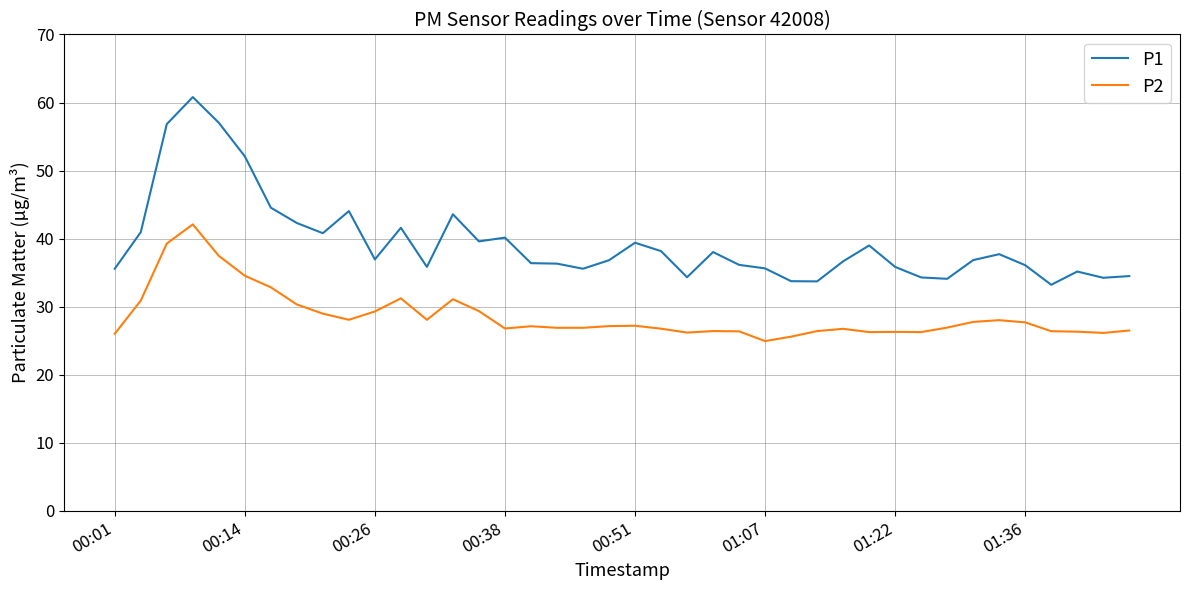

What is the highest value of the P1 series?

60.8